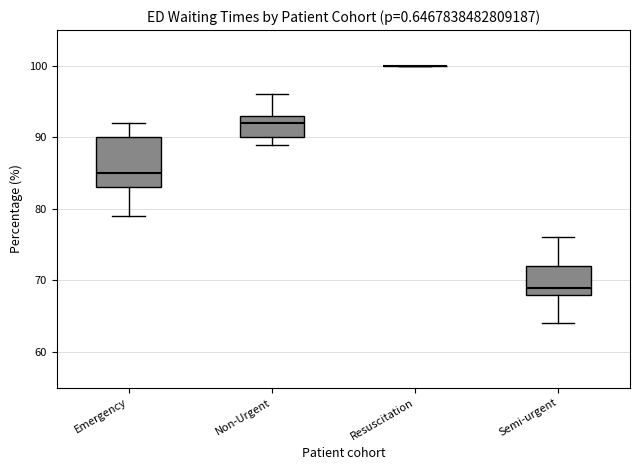

Reading left to right, transcribe this box plot: for each box, give where its median line is, the range the box spans, and where its two whiskers end, as read against the y-axis. The values are not printed on the chart, so give them approximately, as read against the axis.

Emergency: median 85, box 83 to 90, whiskers 79 to 92
Non-Urgent: median 92, box 90 to 93, whiskers 89 to 96
Resuscitation: box collapsed to a line at 100, whiskers 100 to 100
Semi-urgent: median 69, box 68 to 72, whiskers 64 to 76